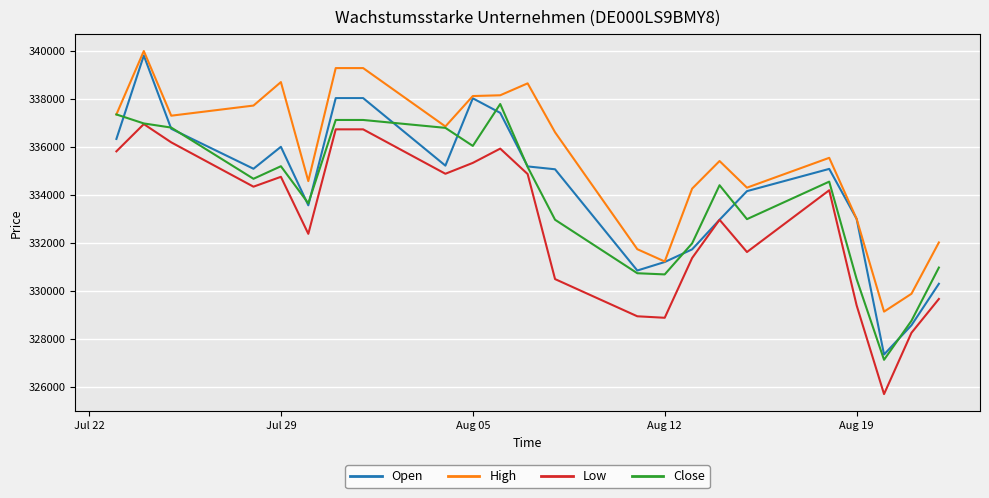

Which series has the widest spread of values?

Open